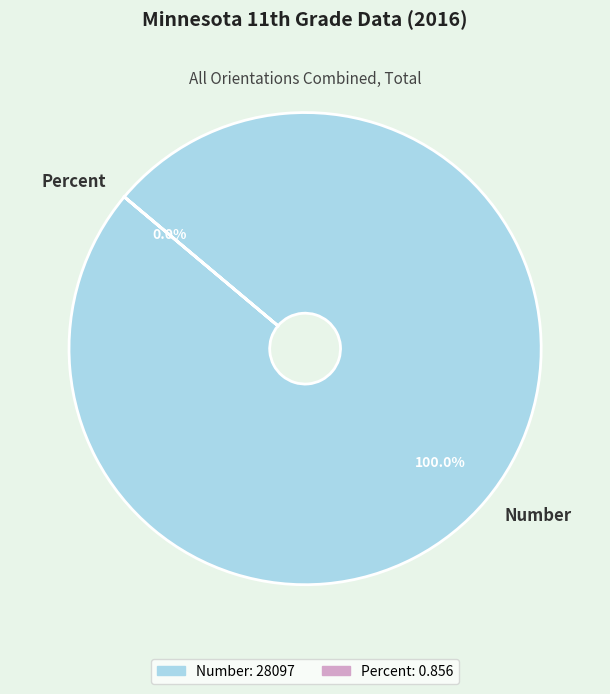

How many slices are in this pie chart?

2